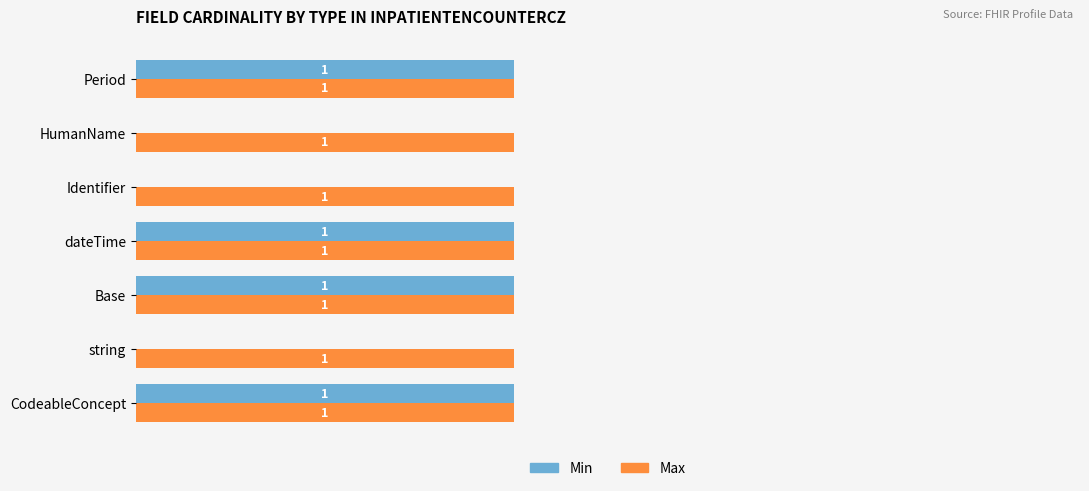

Which series has the largest total across all categories?

Max